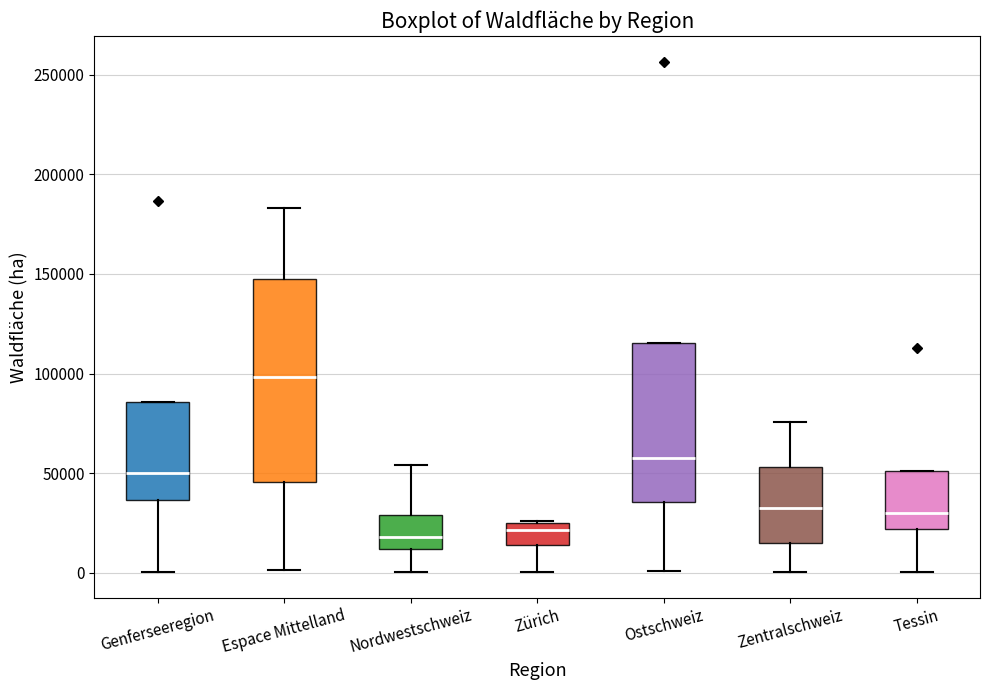

Where does the lower whisker of the box for Zürich end on the y-axis? The values are not printed on the chart, so give them approximately, as read against the axis.

0